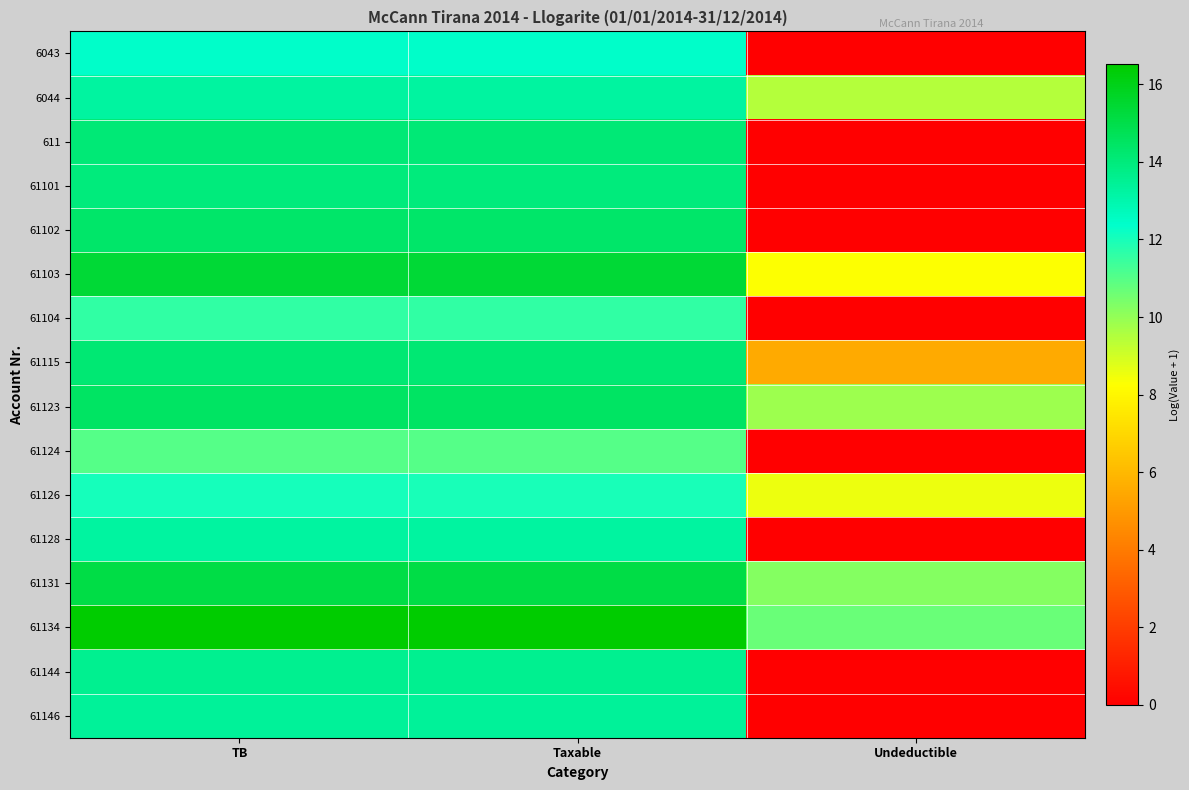

What is the spread (max minus min) of values at Taxable?

5.5